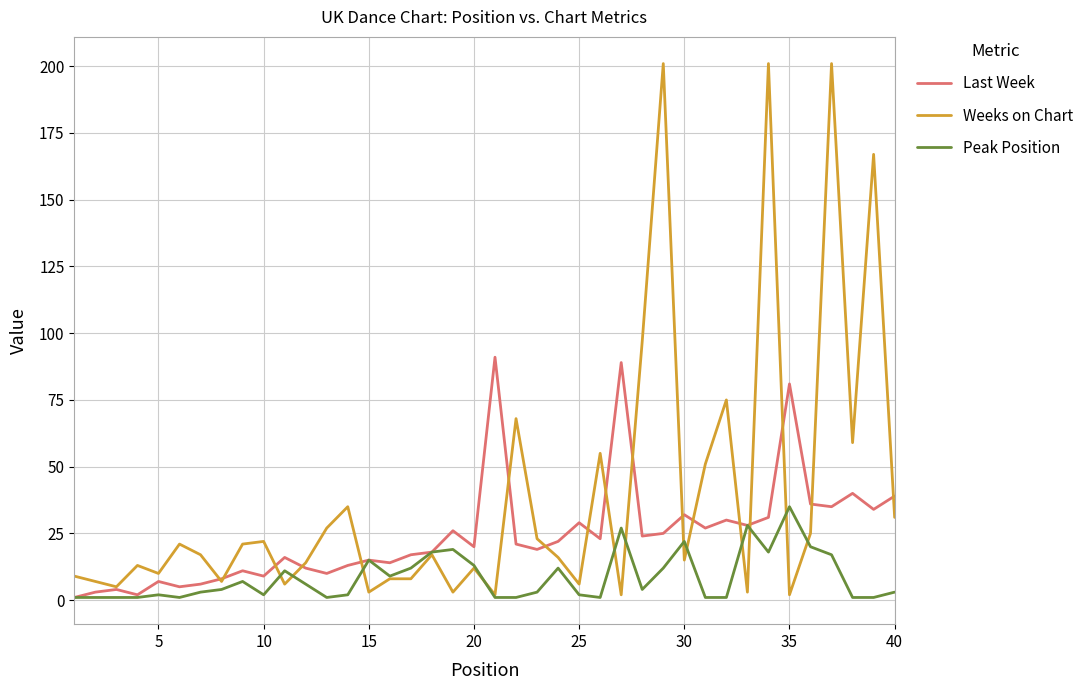

What is the average value of the Peak Position series?

8